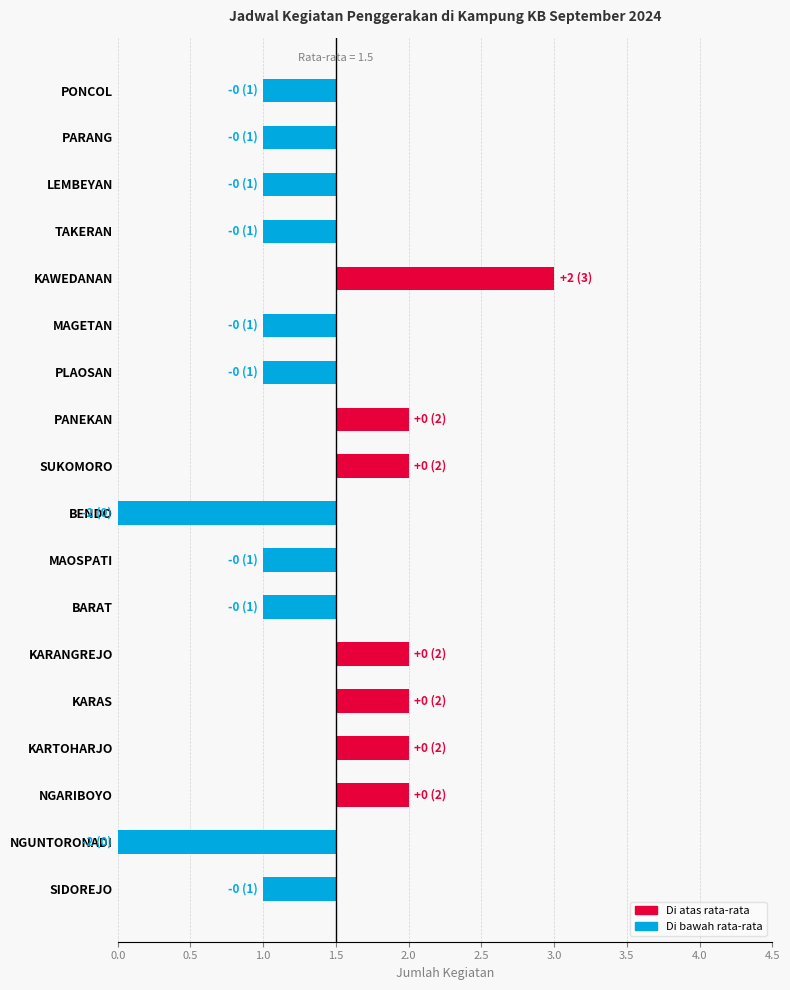

What position from the right is KARAS?

5